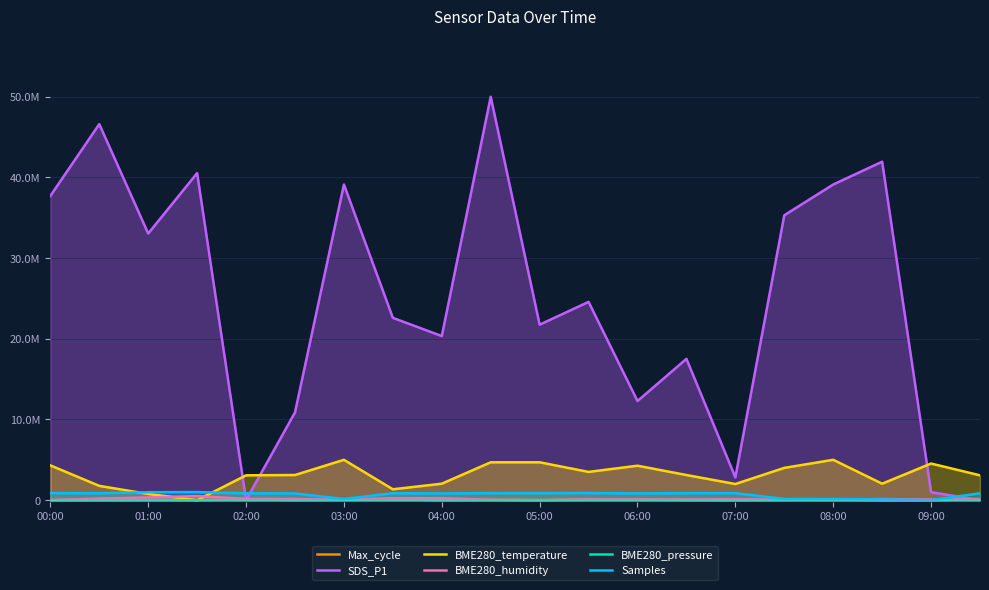

Does the chart display data point markers on the line(s)?

No